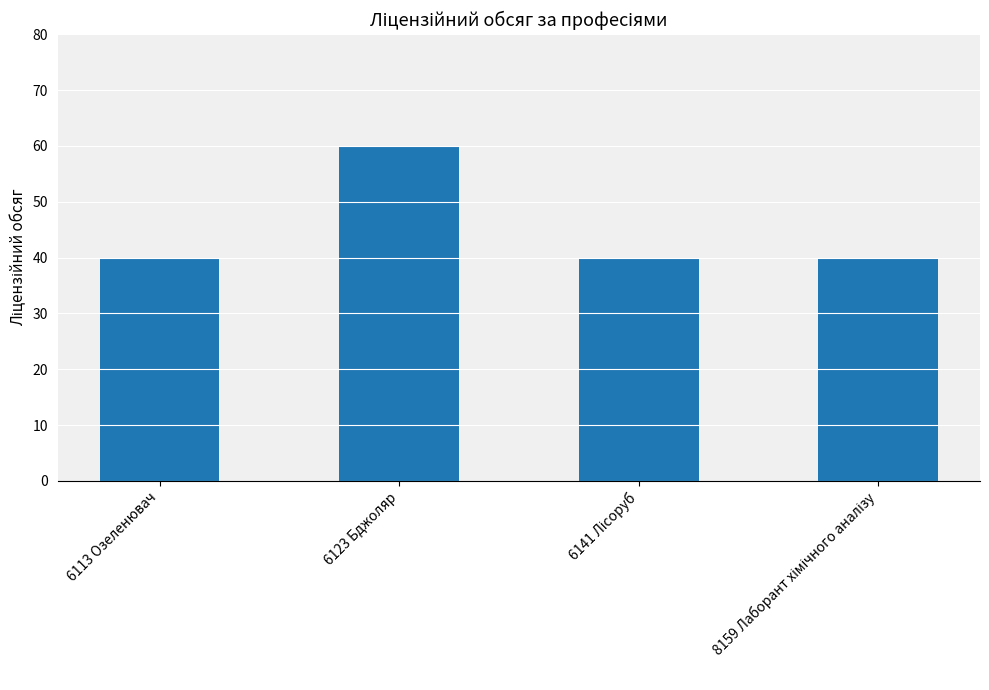

What is the sum of all values?

180